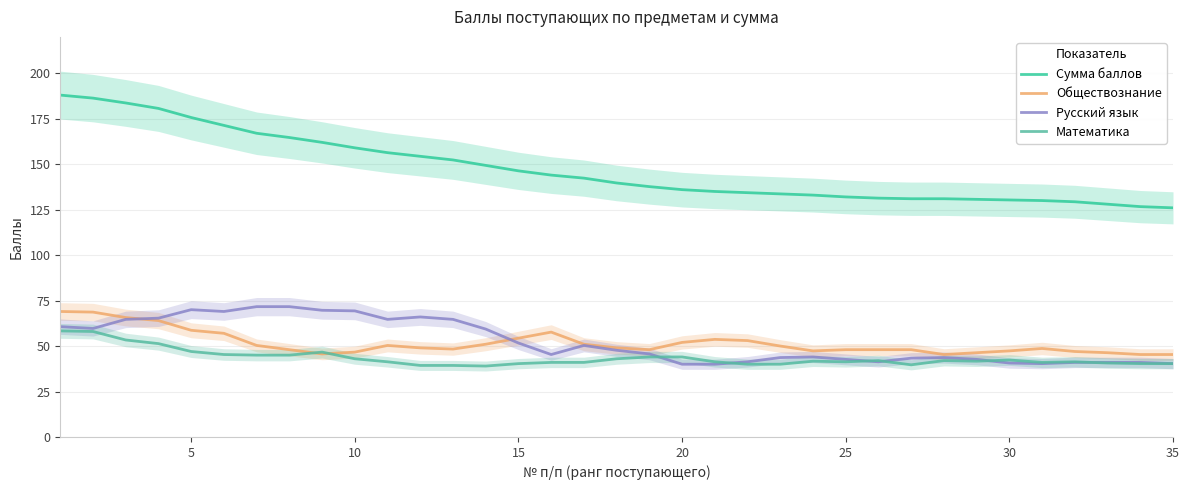

How many lines are shown in the chart?

4